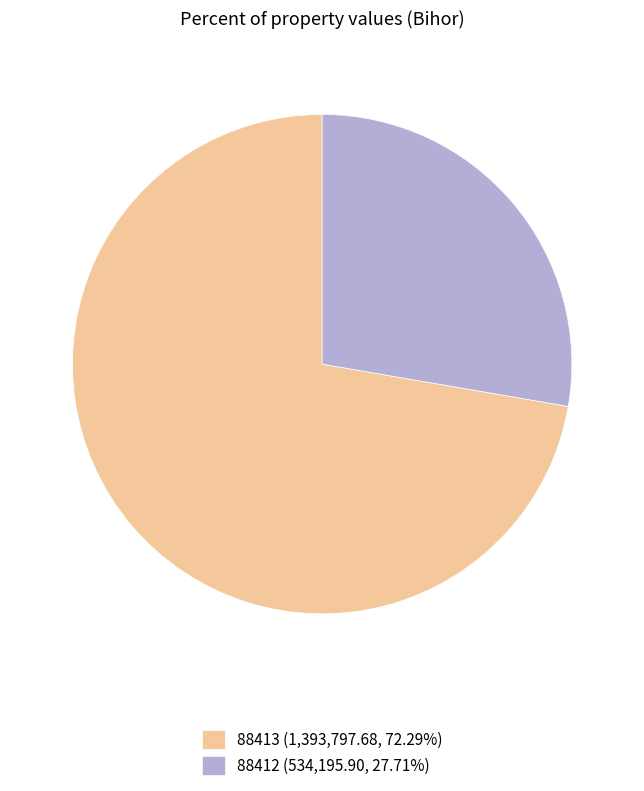

Count the number of slices in the pie.

2